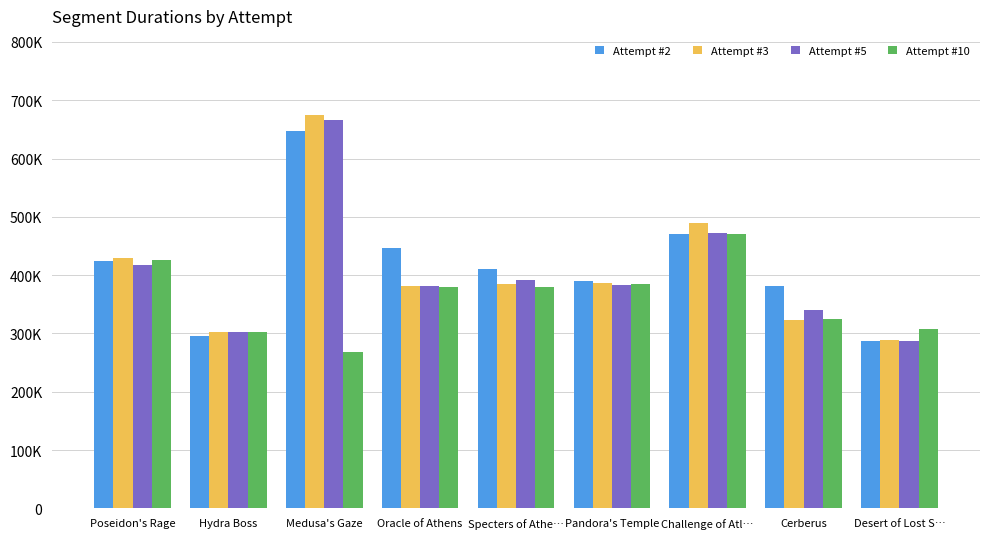

The Attempt #3 series shows 386462 at Pandora's Temple. True or false?

True